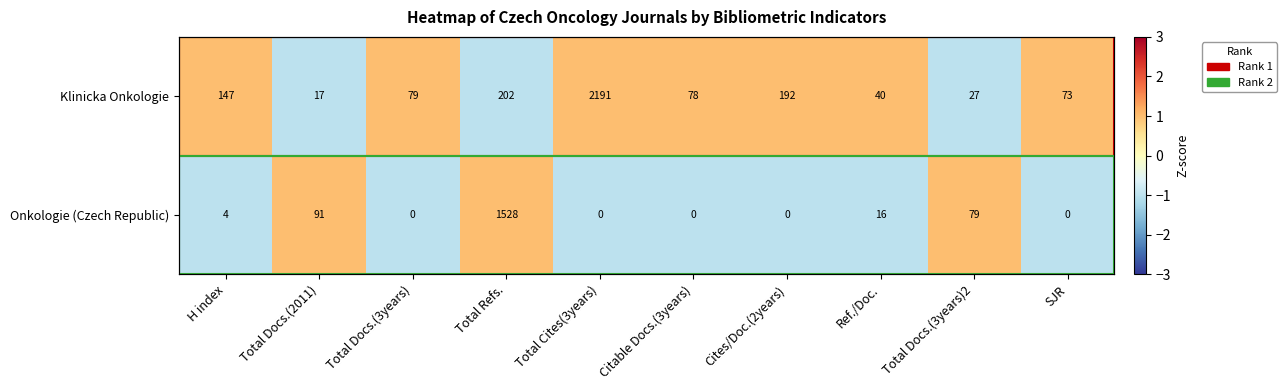

List the series in order of their peak value, highest first.

Klinicka Onkologie, Onkologie (Czech Republic)